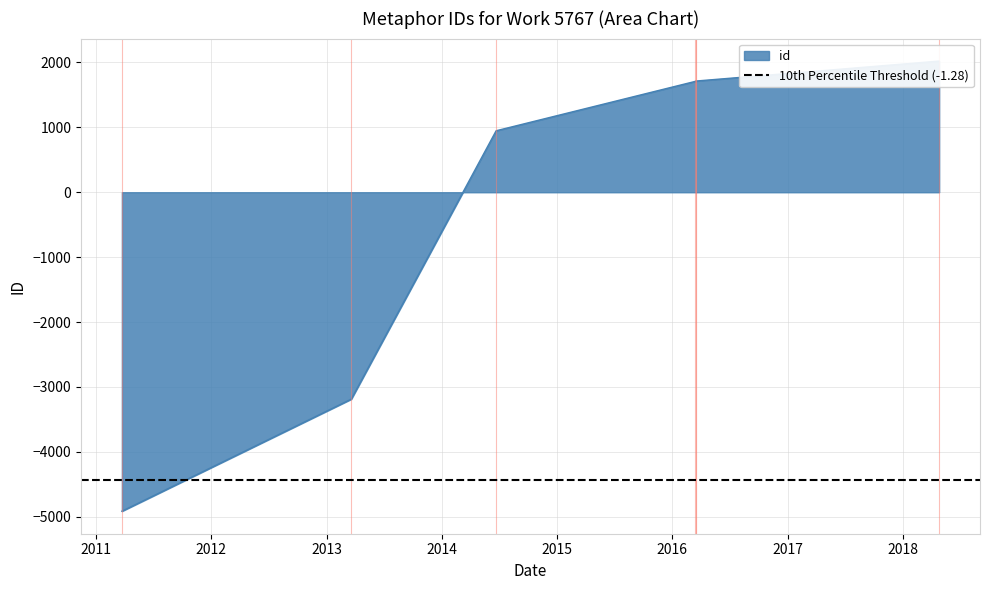

Rank the categories by value from highest to lowest.

2018-04-26, 2016-03-15, 2016-03-15, 2016-03-14, 2014-06-22, 2013-03-20, 2011-03-24